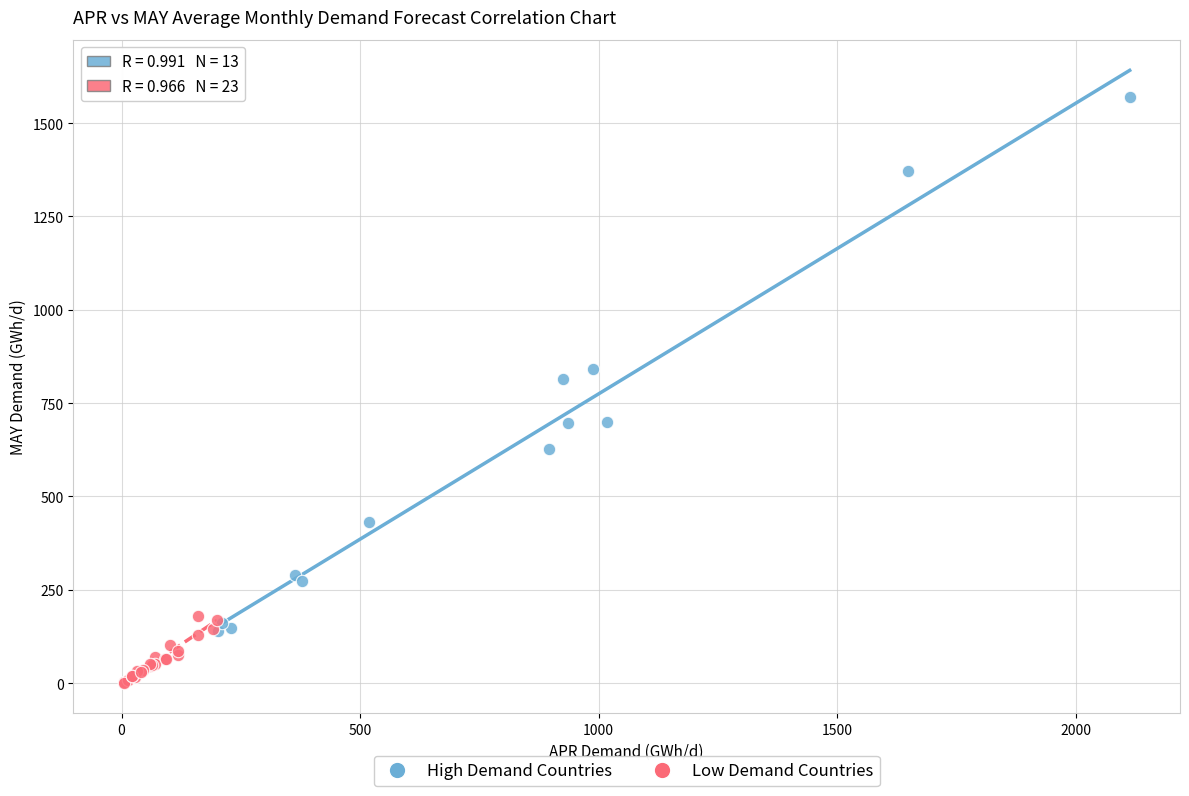

Which series contains the lowest Y value?

Low Demand Countries